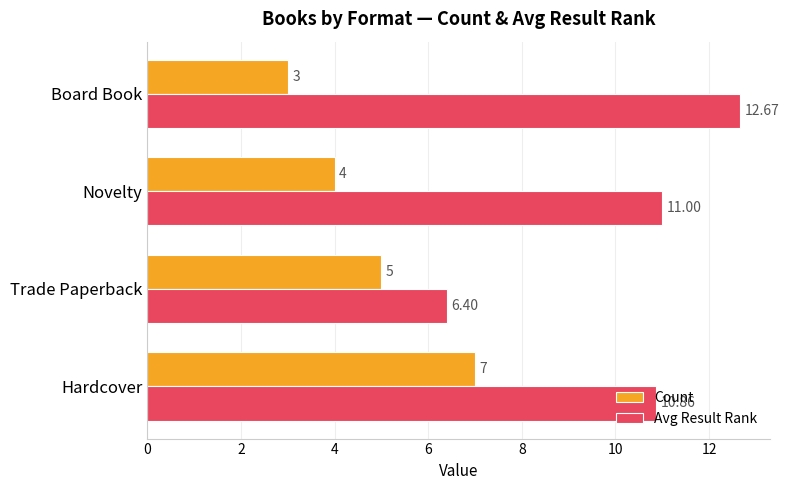

List the series in order of their overall mean, lowest first.

Count, Avg Result Rank